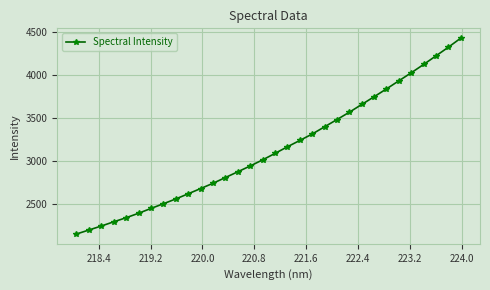

What is the value of the 2nd point from the left?

2195.5